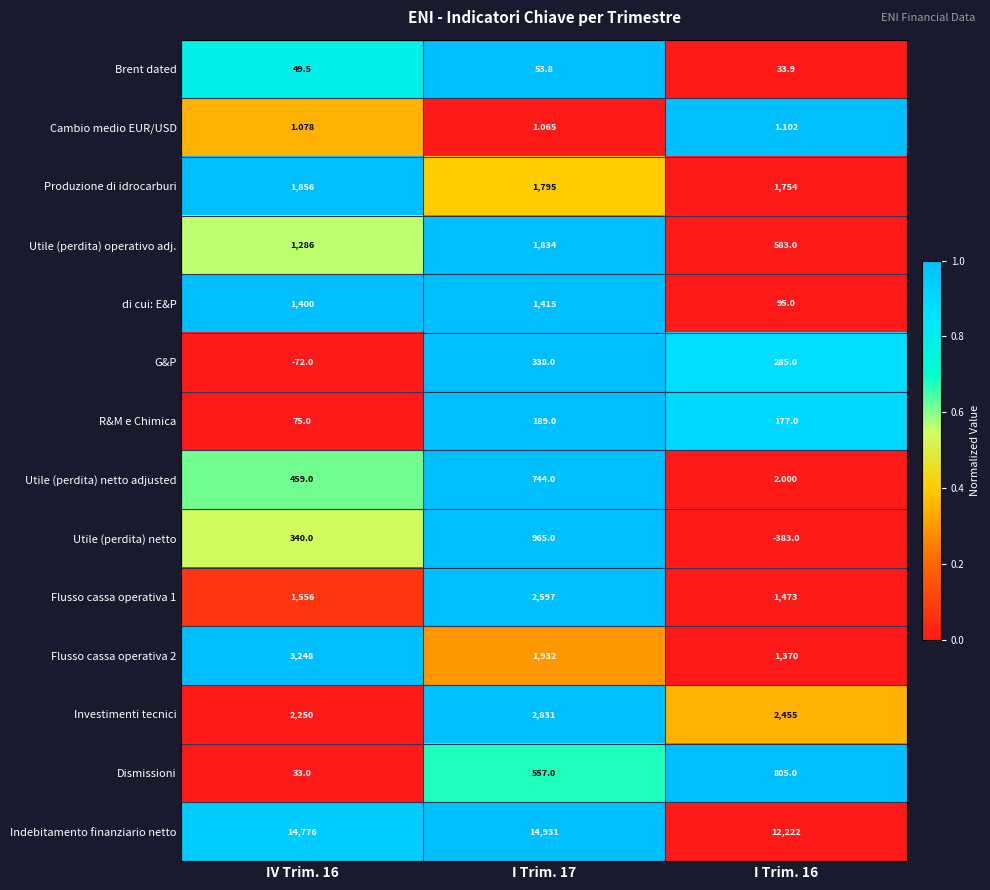

Which series has the largest range (max minus min)?

Indebitamento finanziario netto